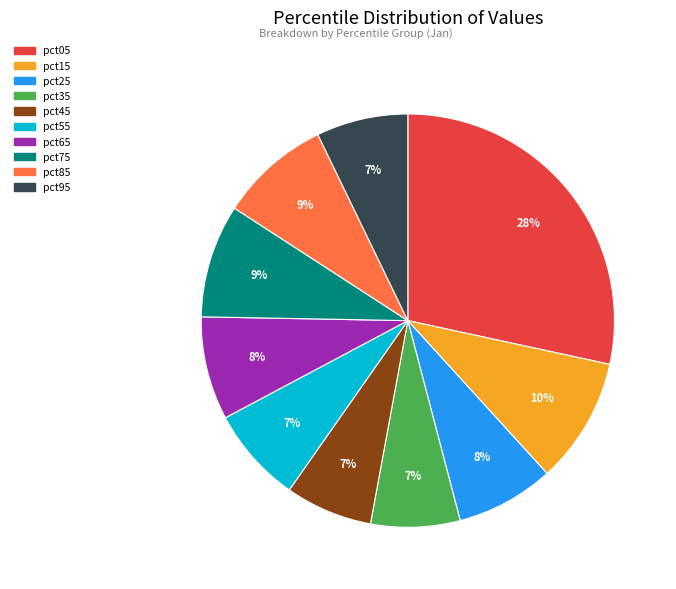

To the nearest percent, what is the average slice percentage?

10%